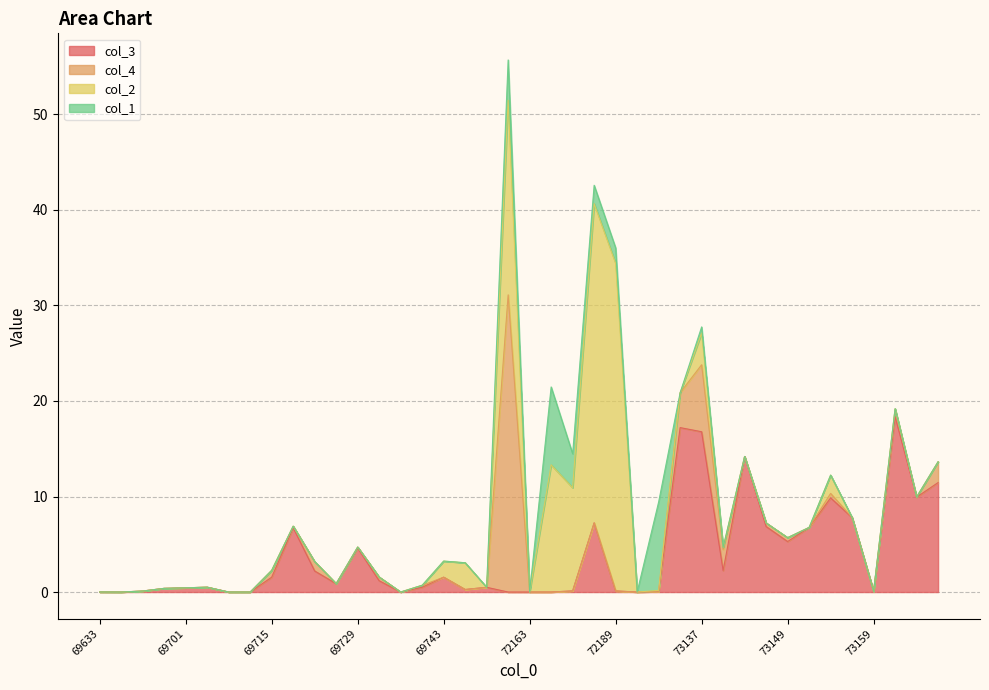

Which category has the highest value in the col_4 series?

72159